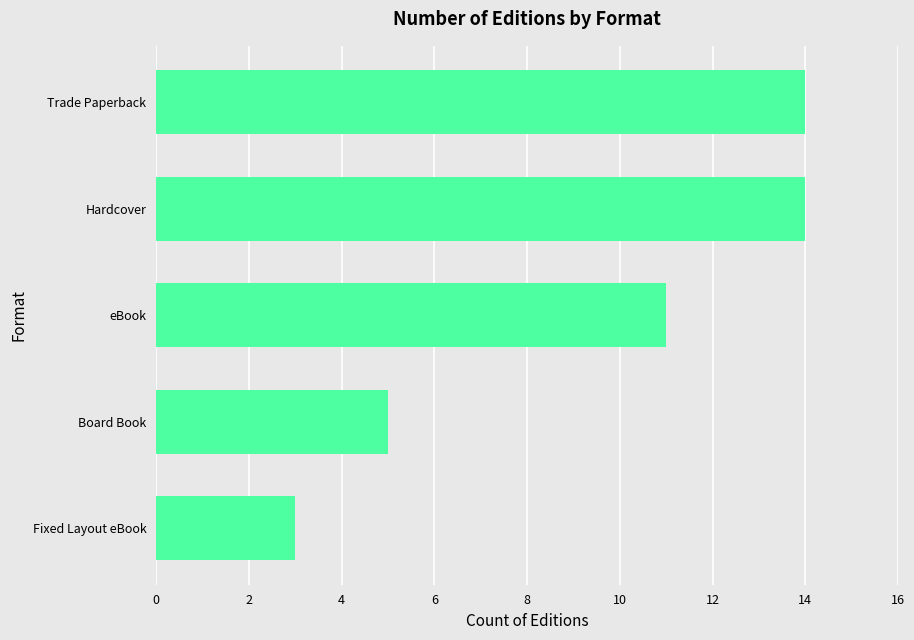

How many data points are less than 11?

2